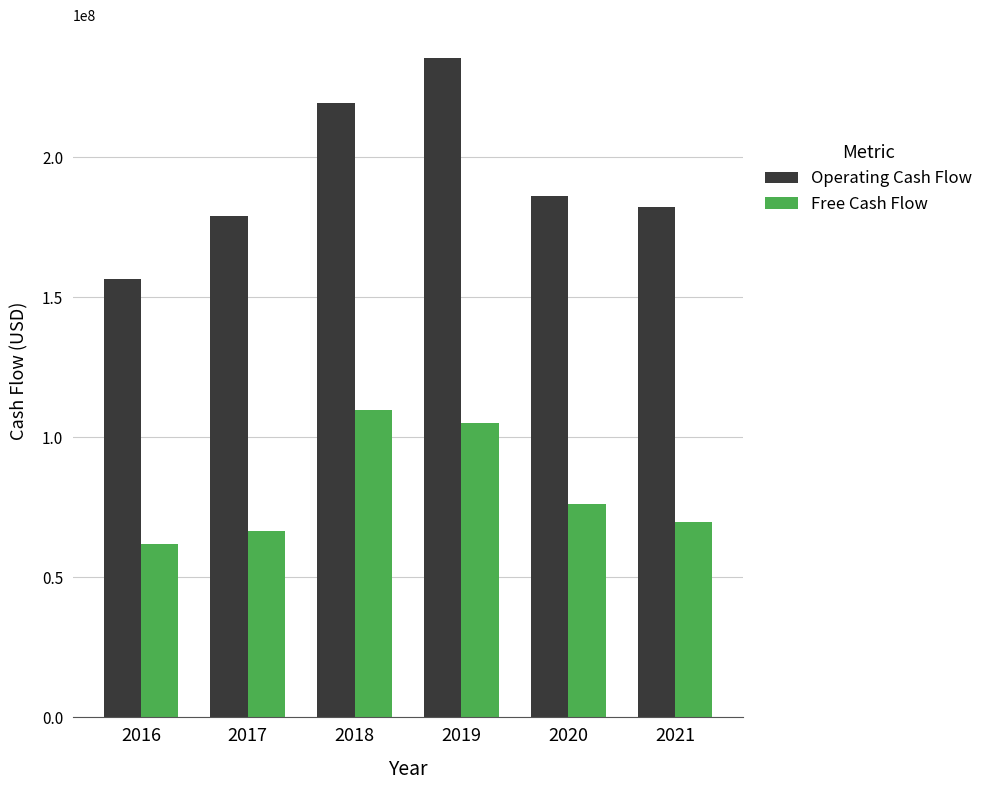

Reading left to right, transcribe all the data shown in this chart.

Operating Cash Flow: 2016=156295000	2017=178979000	2018=219183000	2019=235290000	2020=185911000	2021=182174000
Free Cash Flow: 2016=62005000	2017=66488000	2018=109580000	2019=104906000	2020=76322000	2021=69718000